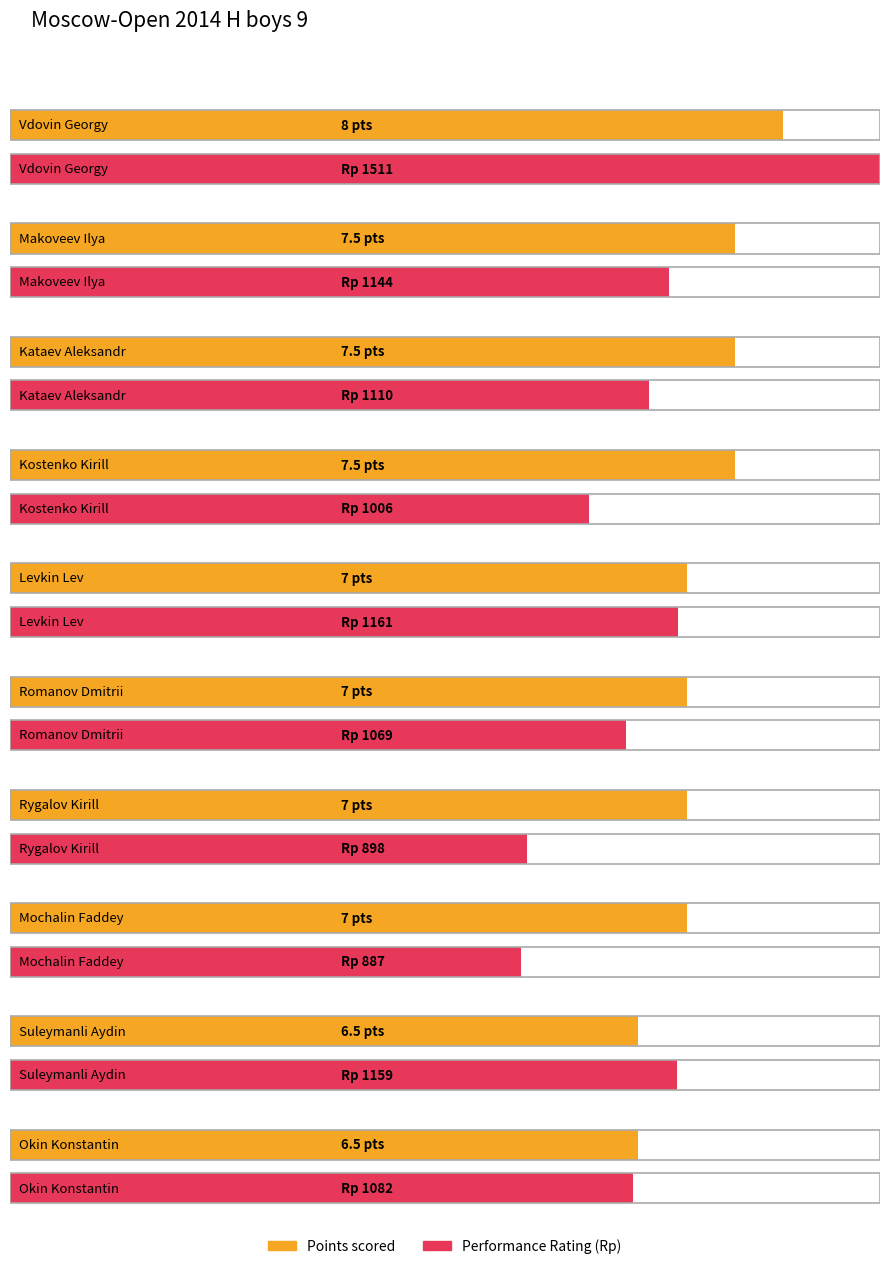

What is the difference between the second highest and second lowest values in the Points series?

1.0